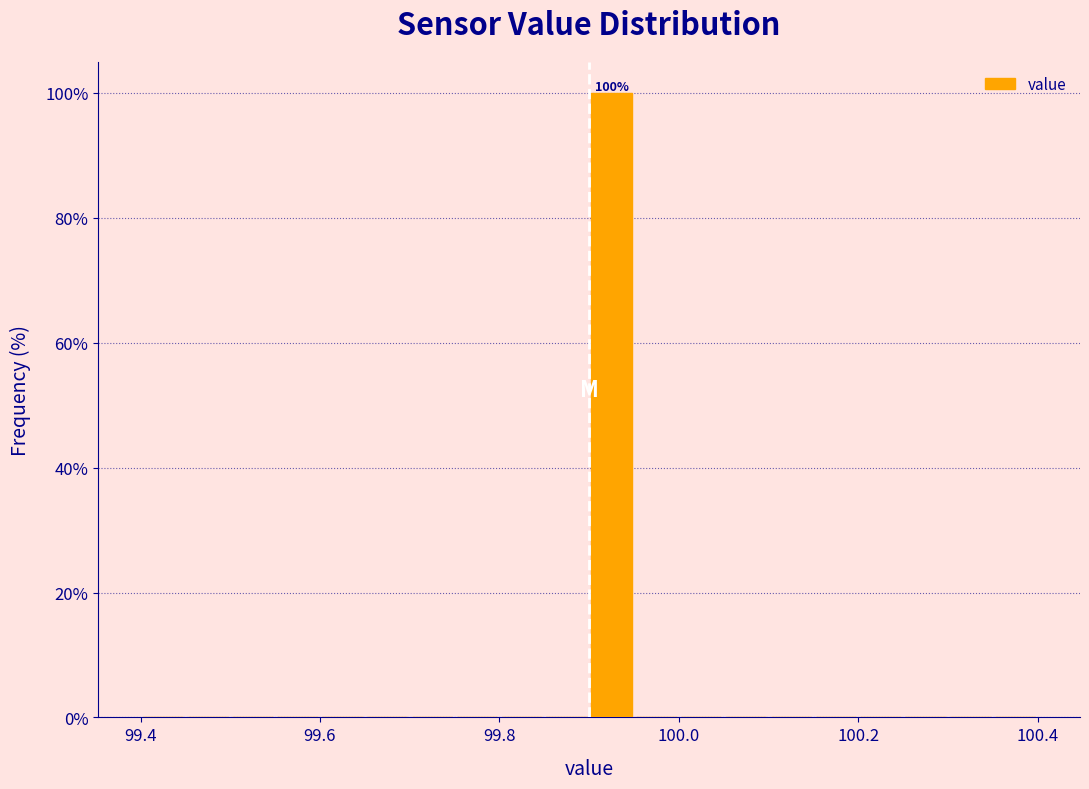

Read against the x-axis, roughly where is the centre of the tallest bar?

99.92